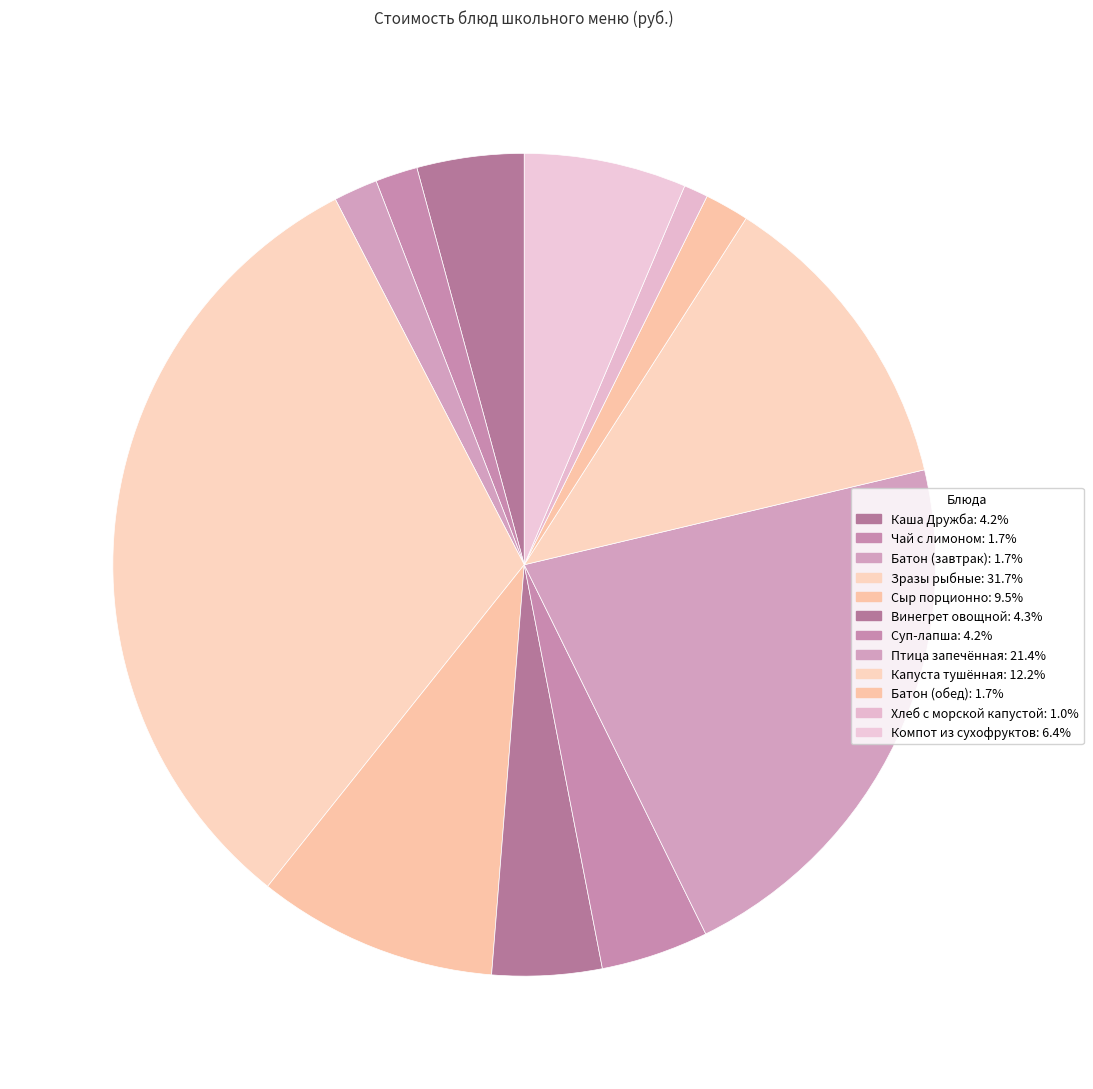

Rank the categories by value from highest to lowest.

Зразы рыбные, Птица запечённая, Капуста тушённая, Сыр порционно, Компот из сухофруктов, Винегрет овощной, Суп-лапша, Каша Дружба, Батон (обед), Батон (завтрак), Чай с лимоном, Хлеб с морской капустой